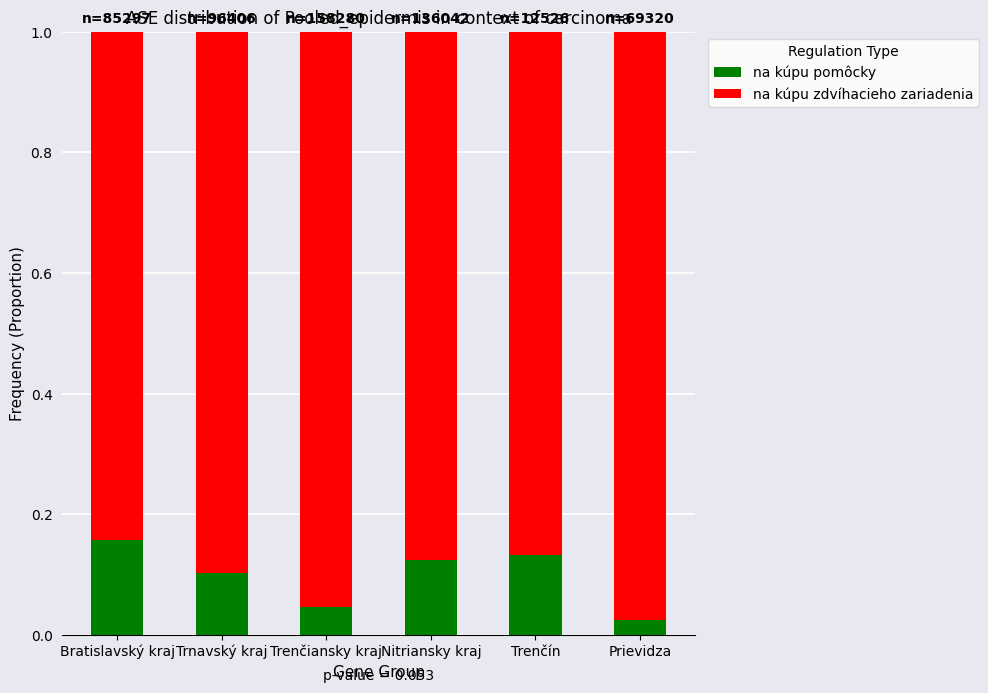

The value of na kúpu pomôcky at Bratislavský kraj is 0.3. True or false?

False